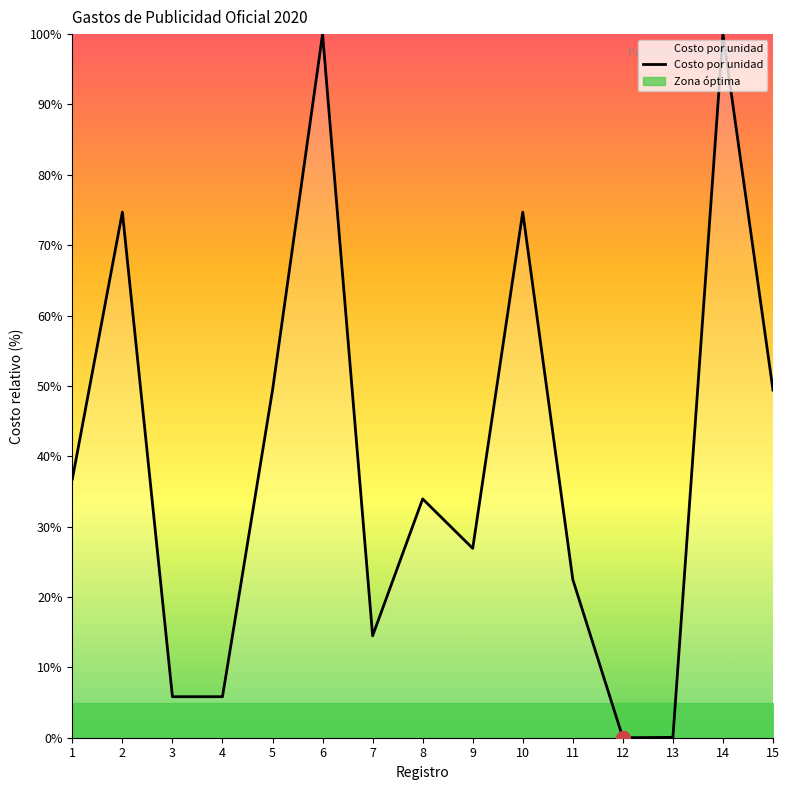

What is the average value?

39.6